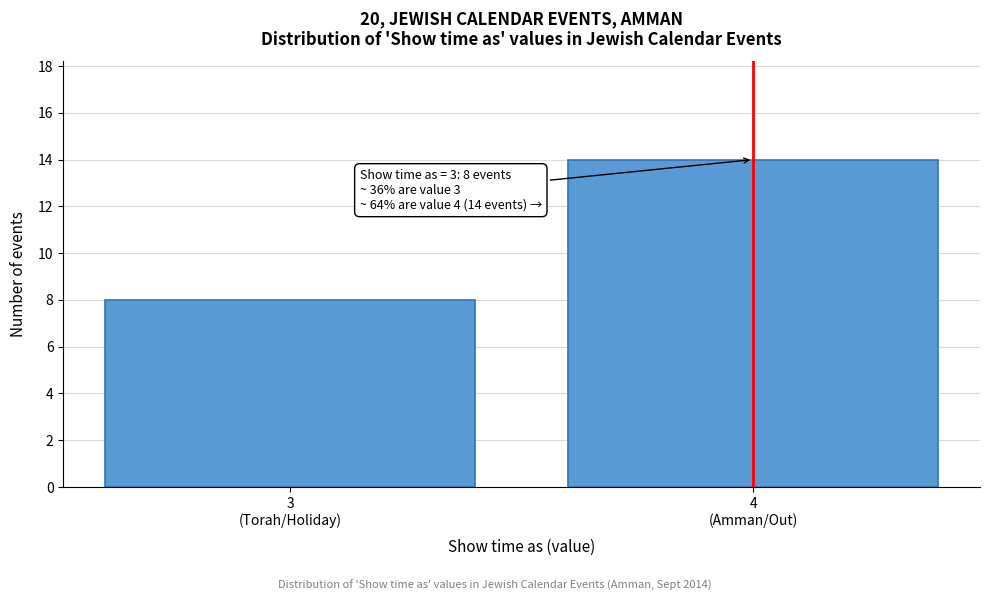

Reading left to right, extract all data points from this chart.

8	14